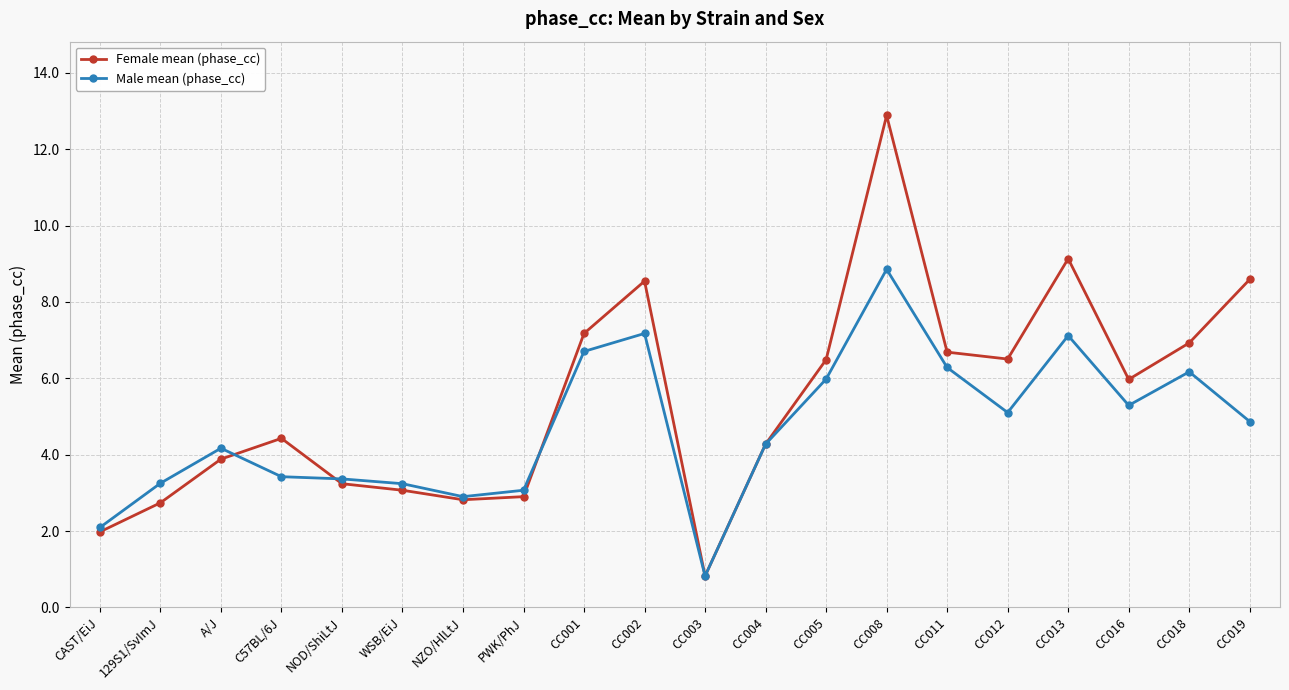

What position from the left is NOD/ShiLtJ?

5